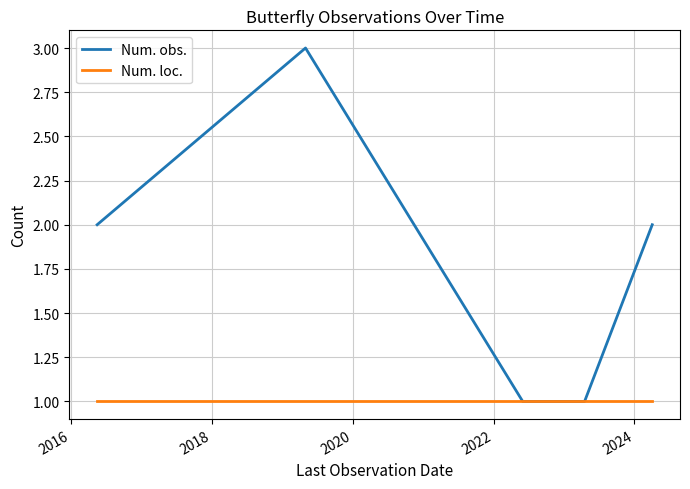

Reading left to right, what are all the values shown in this chart?

Num. obs.: 2	3	1	1	2
Num. loc.: 1	1	1	1	1